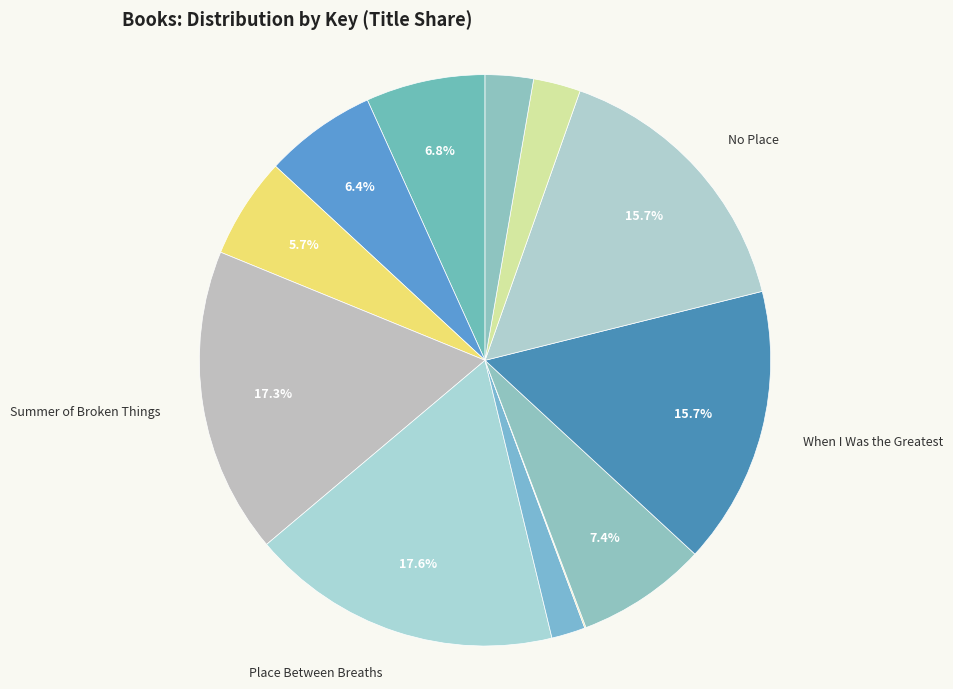

How many slices are in this pie chart?

12